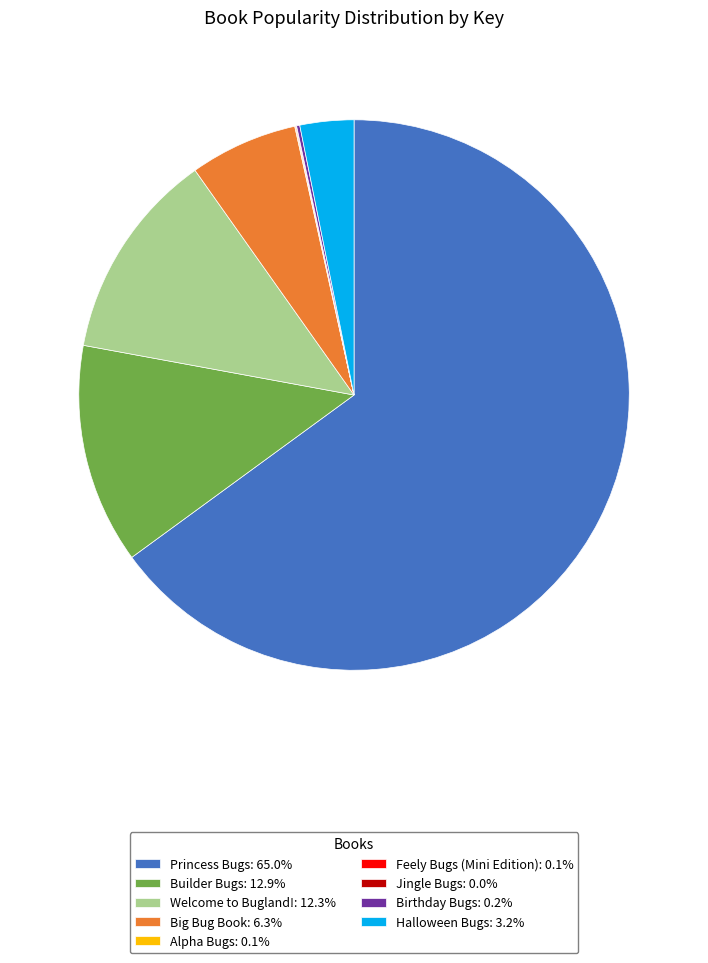

Does any single category account for the majority?

Yes